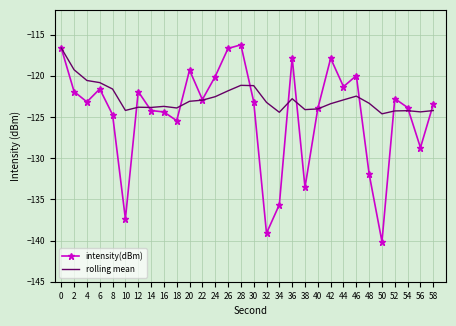

What is the greatest value displayed?

-116.2